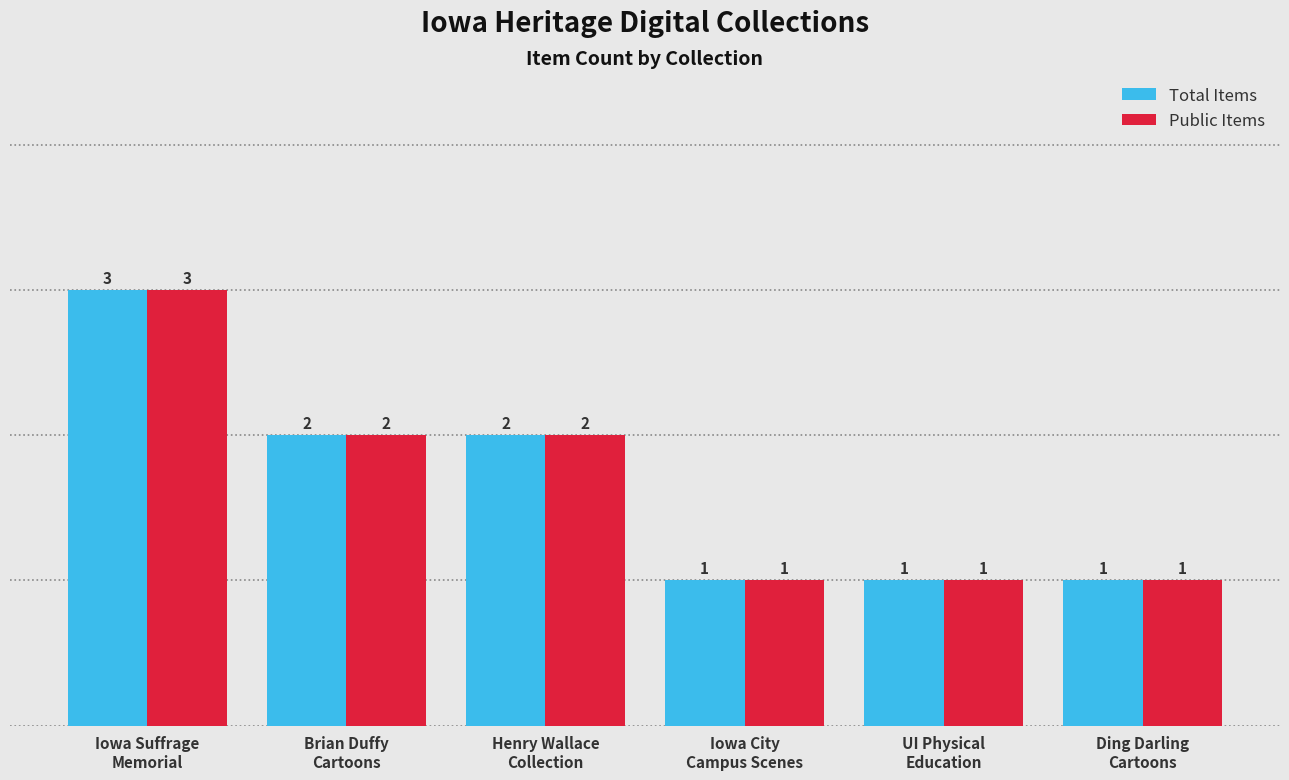

Reading left to right, what are all the values shown in this chart?

Total Items: 3	2	2	1	1	1
Public Items: 3	2	2	1	1	1